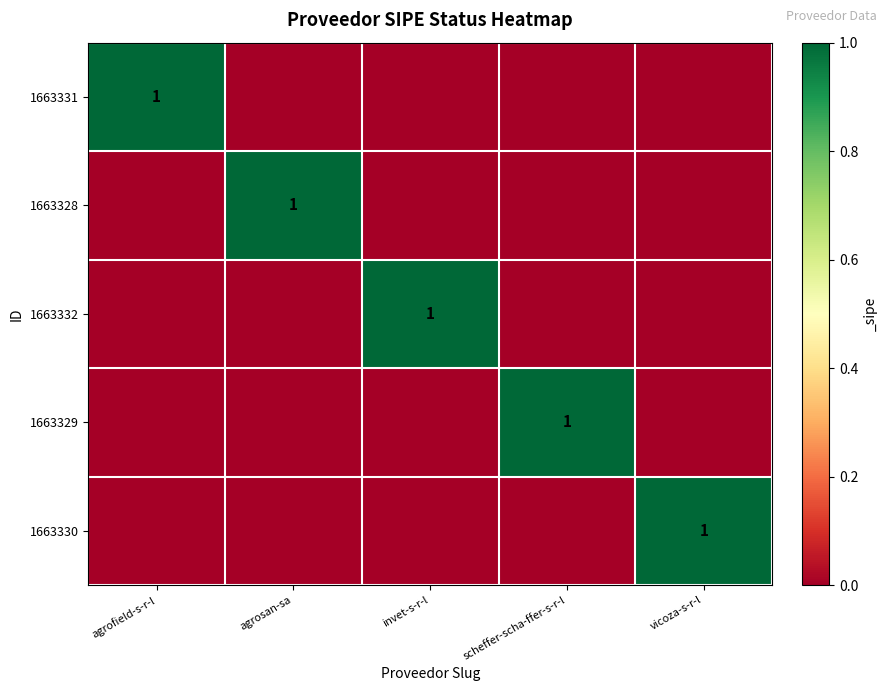

Is the value of 1663330 at agrosan-sa greater than the value of 1663332 at vicoza-s-r-l?

No